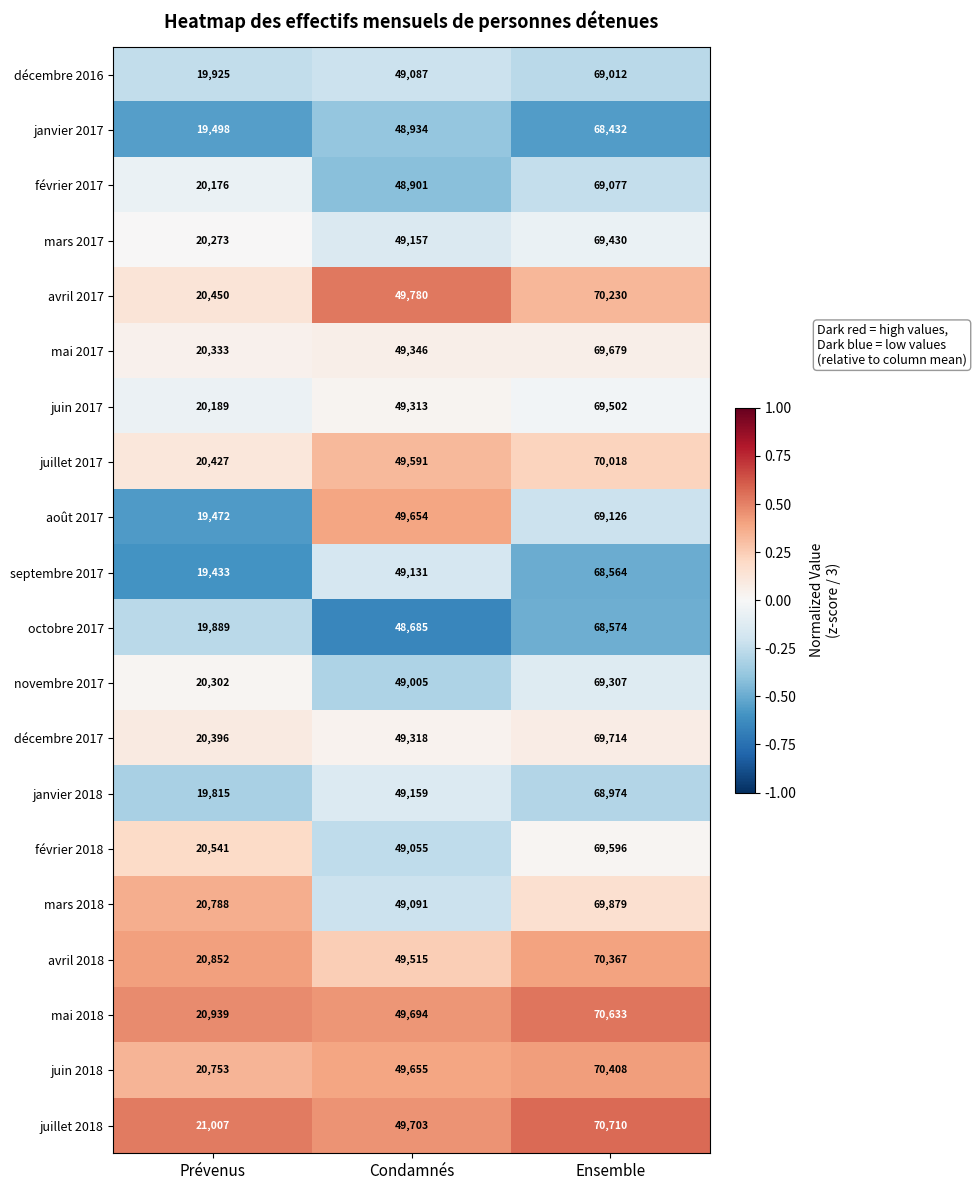

At which category does the chart reach its minimum across all series?

Prévenus